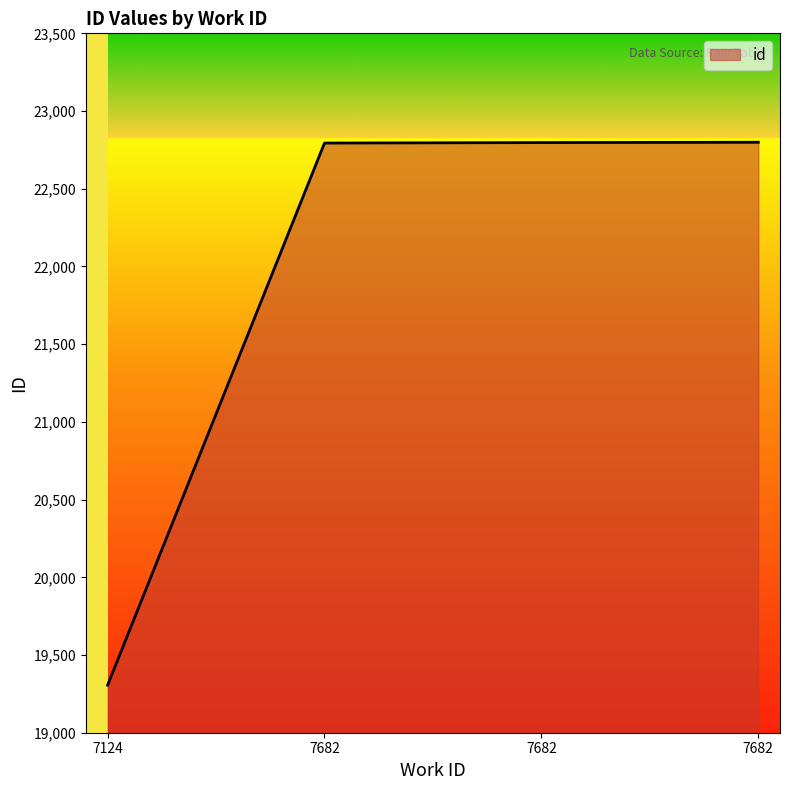

Between 7682 and 7682, which is larger?

7682